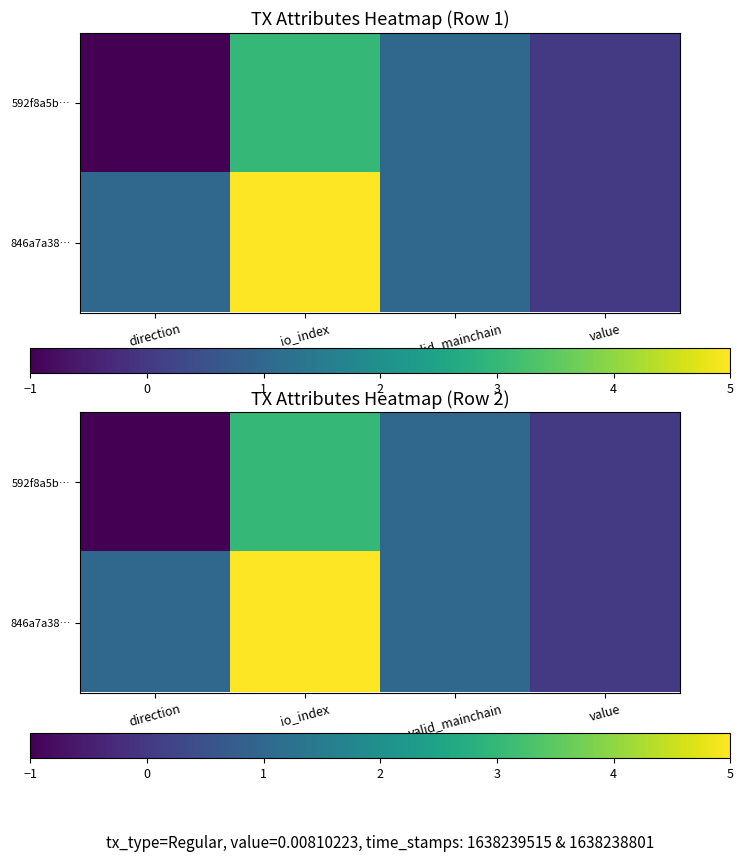

How many data points does each series have?

4